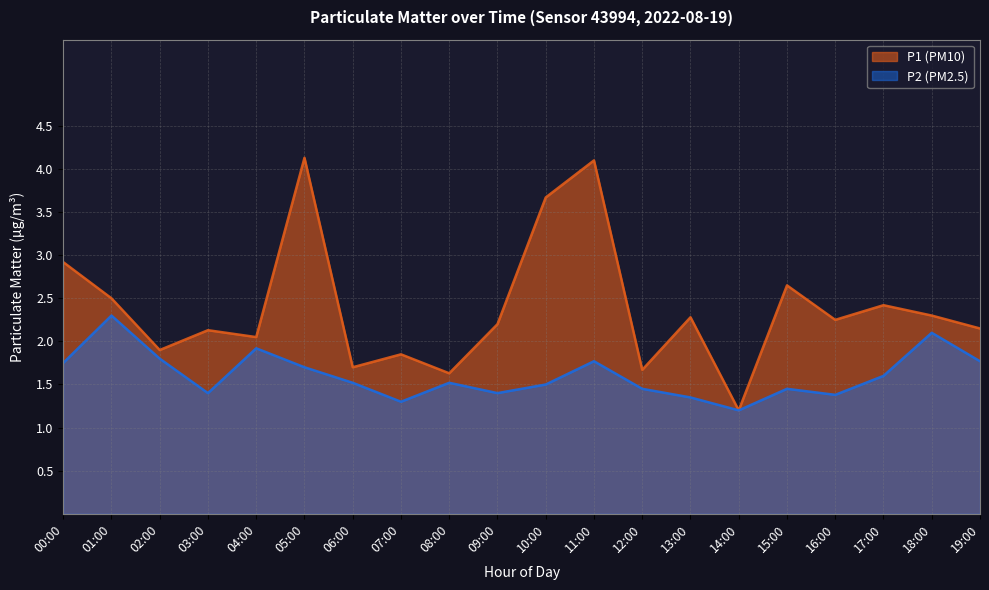

What is the value of the P2 (PM2.5) point at the 10th from the left?

1.4